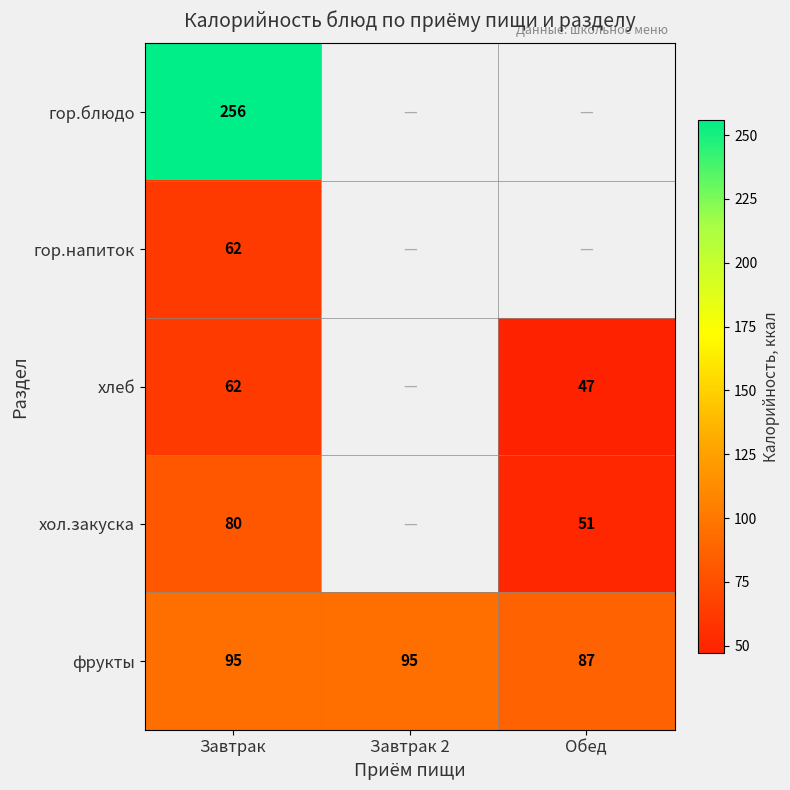

Is it true that фрукты equals 95 at Завтрак 2?

True